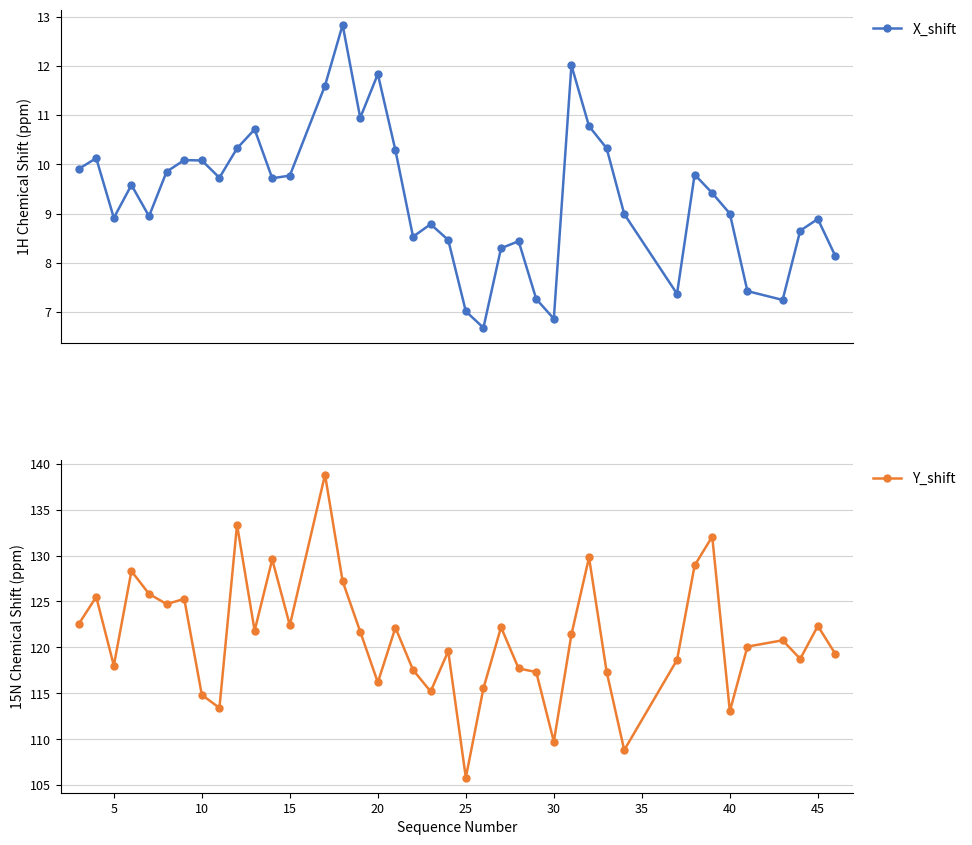

What is the value of the X_shift point at the 38th from the left?

8.7